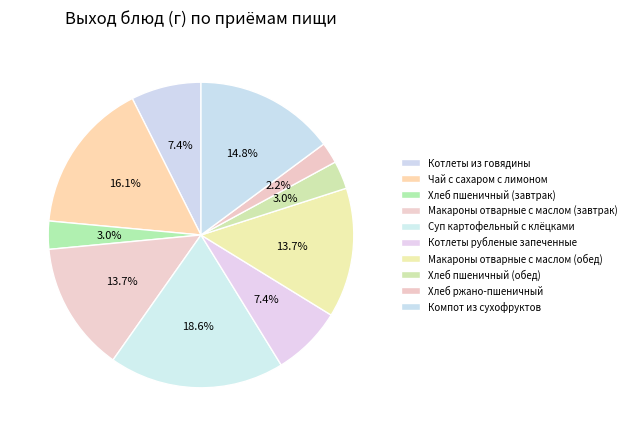

To the nearest percent, what is the difference between the Котлеты рубленые запеченные and Хлеб ржано-пшеничный slice percentages?

5%